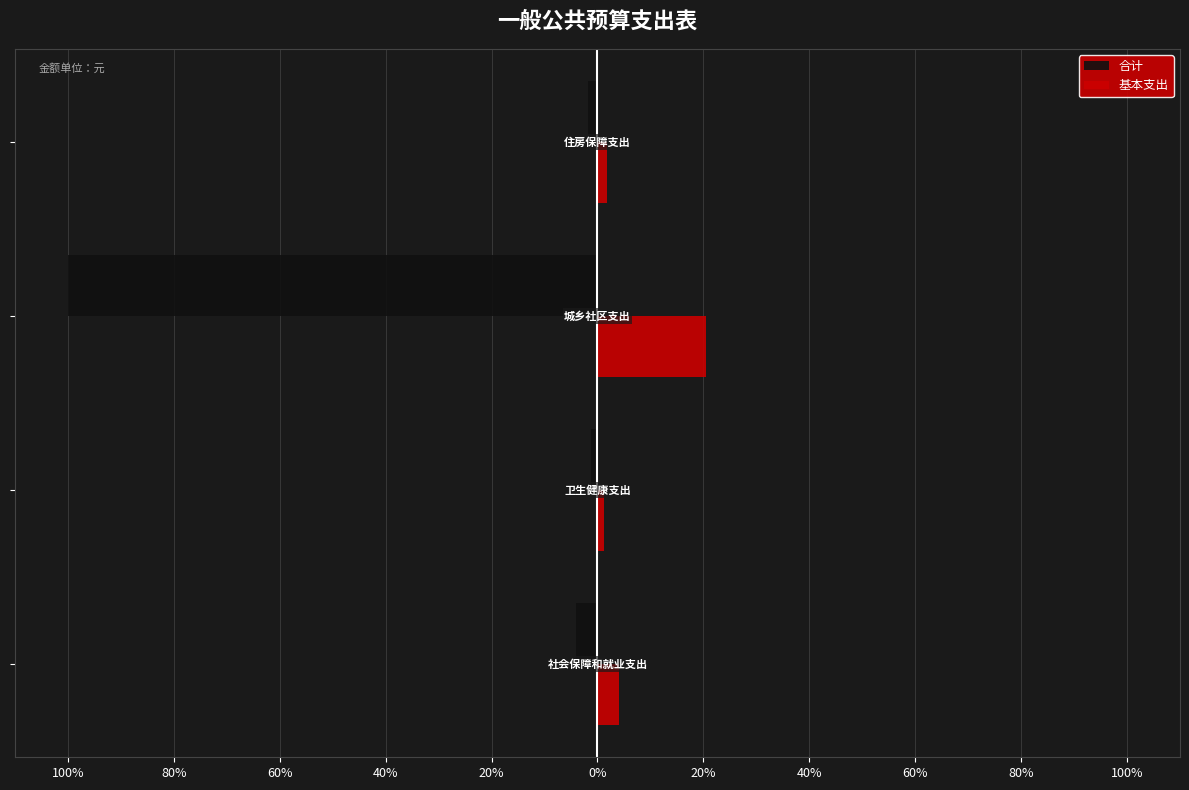

What are all the series names shown in the legend?

合计, 基本支出